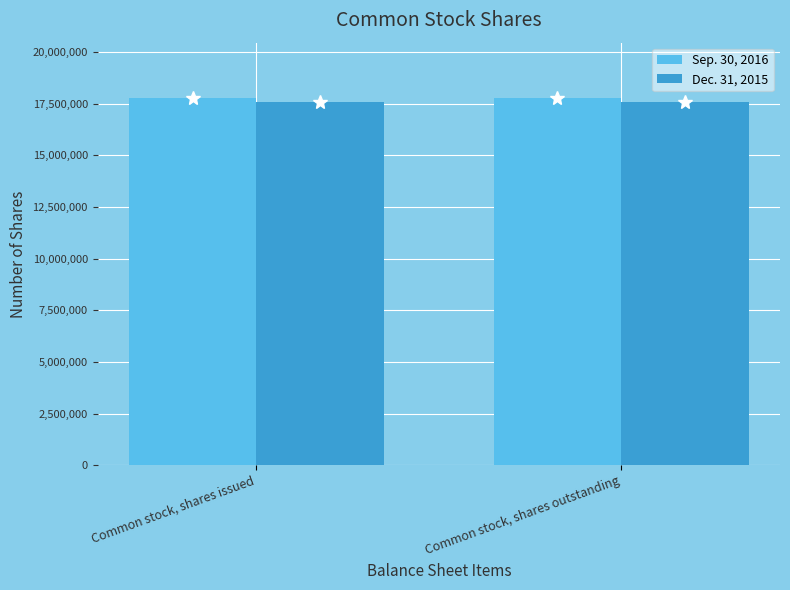

What is the highest value of the Dec. 31, 2015 series?

17567154